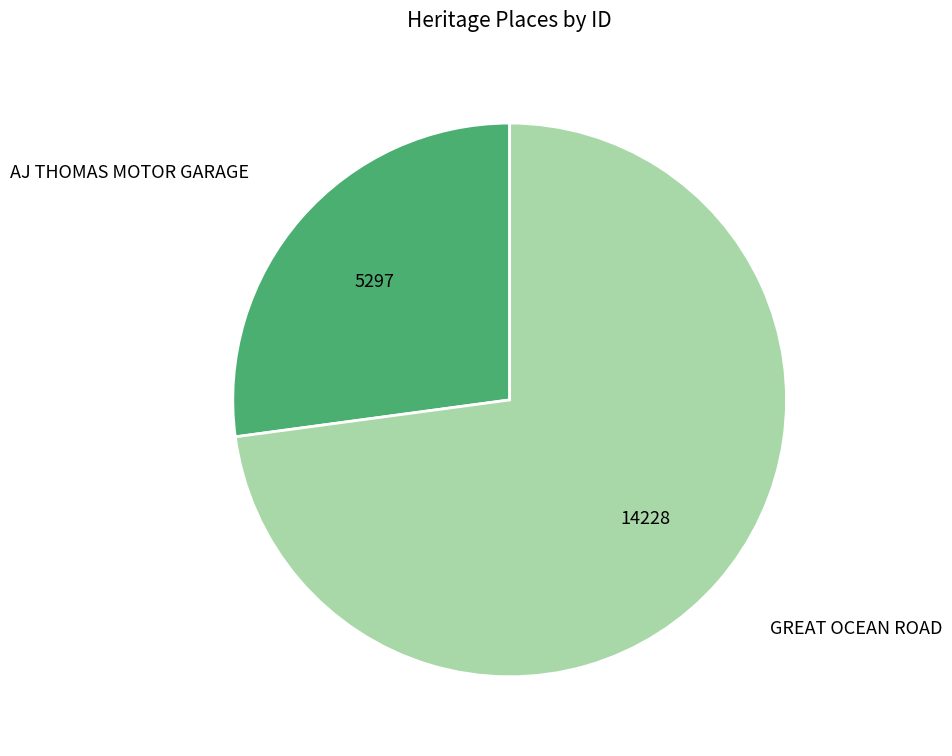

Which category has the biggest portion of the pie?

GREAT OCEAN ROAD